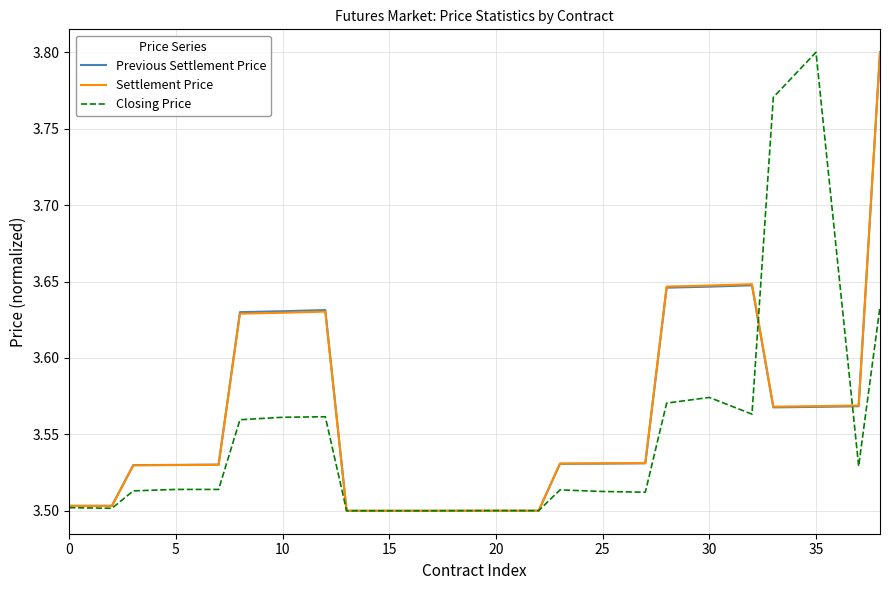

What is the difference between the second highest and minimum values in the Settlement Price series?

0.1